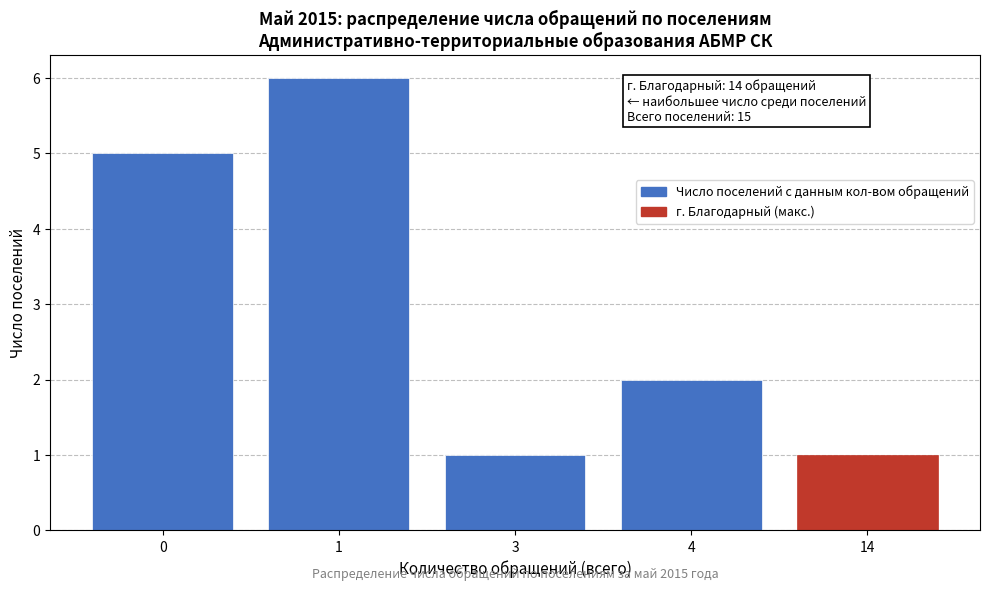

Reading left to right, extract all data points from this chart.

5	6	1	2	1